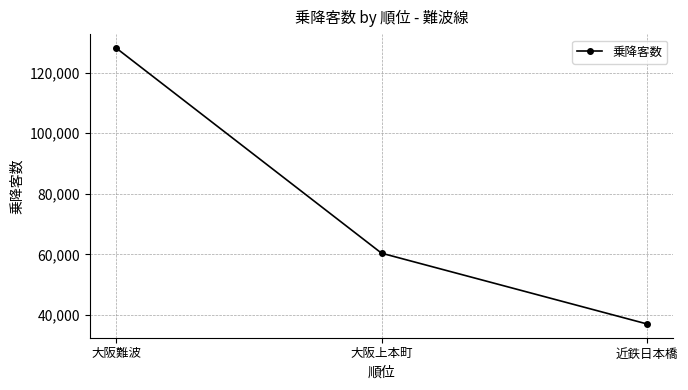

What is the value of the 2nd point from the left?

60382